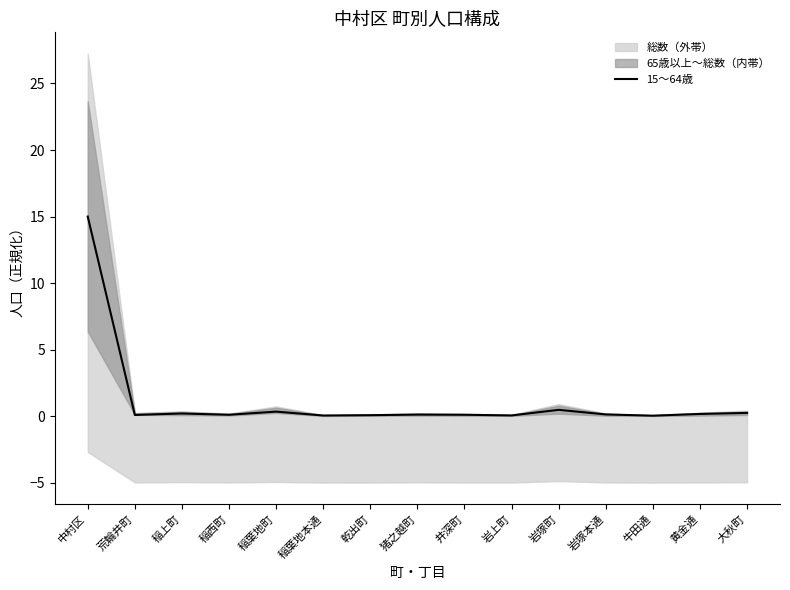

Does the chart have visible grid lines?

No